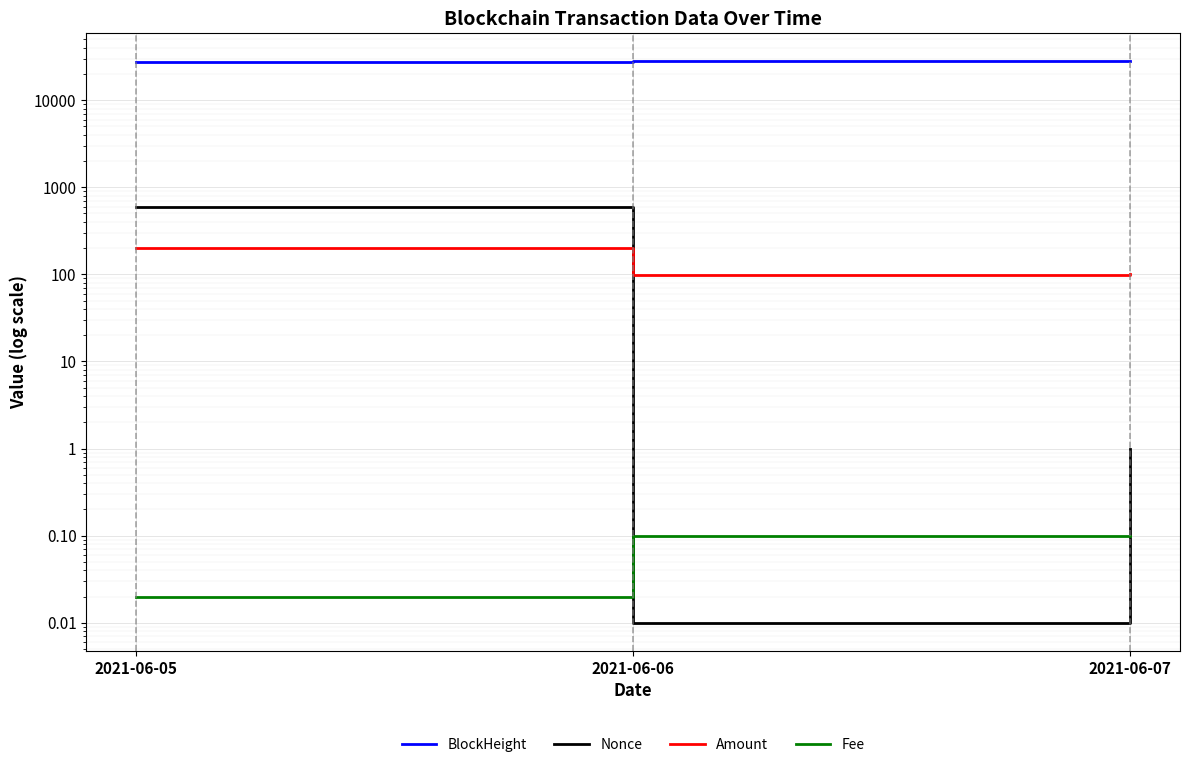

List the series in order of their peak value, highest first.

BlockHeight, Nonce, Amount, Fee